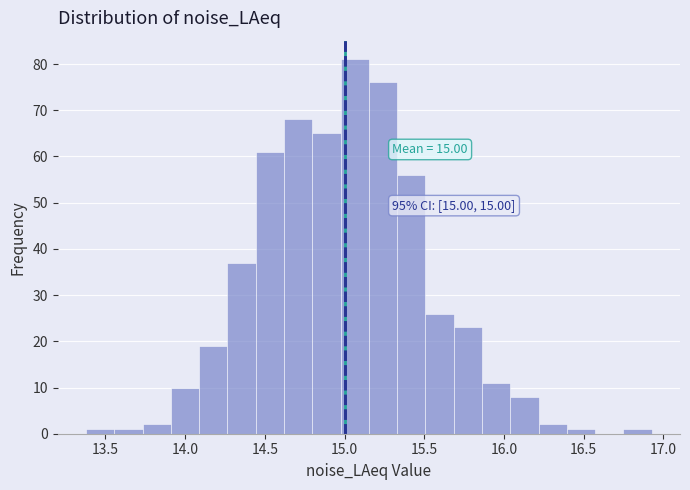

Read against the x-axis, roughly where is the centre of the tallest bar?

15.05